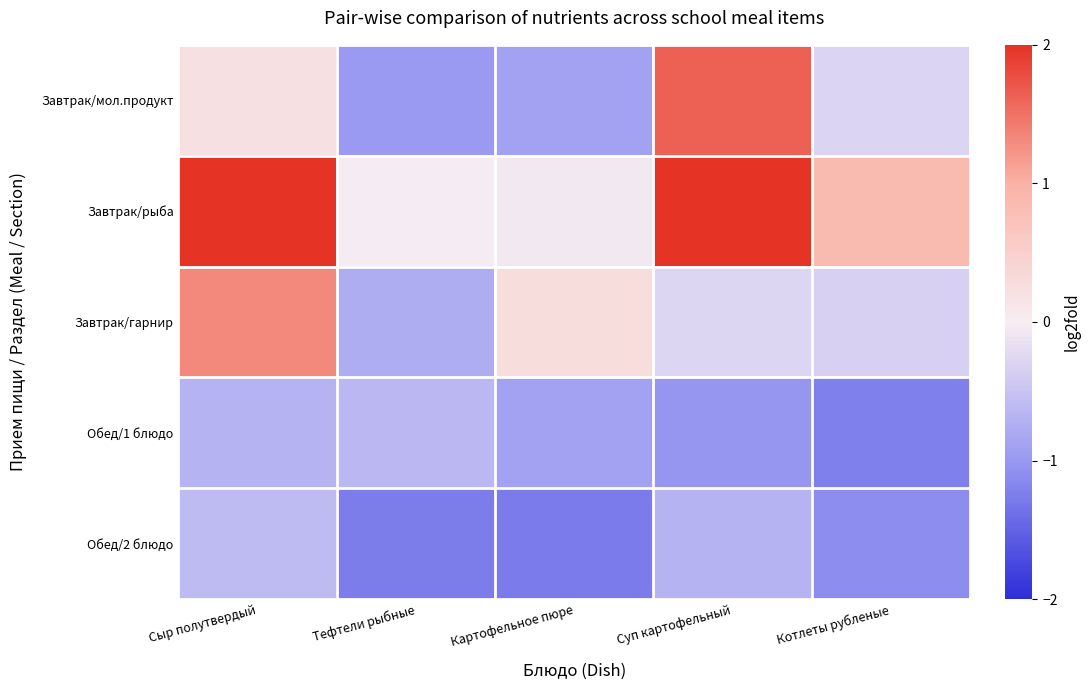

Reading left to right, transcribe all the data shown in this chart.

Завтрак/мол.продукт: Сыр полутвердый=0.2	Тефтели рыбные=-1.0	Картофельное пюре=-0.9	Суп картофельный=1.6	Котлеты рубленые=-0.3
Завтрак/рыба: Сыр полутвердый=2.0	Тефтели рыбные=-0.0	Картофельное пюре=-0.1	Суп картофельный=2.0	Котлеты рубленые=0.9
Завтрак/гарнир: Сыр полутвердый=1.3	Тефтели рыбные=-0.8	Картофельное пюре=0.3	Суп картофельный=-0.3	Котлеты рубленые=-0.3
Обед/1 блюдо: Сыр полутвердый=-0.7	Тефтели рыбные=-0.6	Картофельное пюре=-0.9	Суп картофельный=-1.0	Котлеты рубленые=-1.2
Обед/2 блюдо: Сыр полутвердый=-0.6	Тефтели рыбные=-1.3	Картофельное пюре=-1.3	Суп картофельный=-0.7	Котлеты рубленые=-1.1